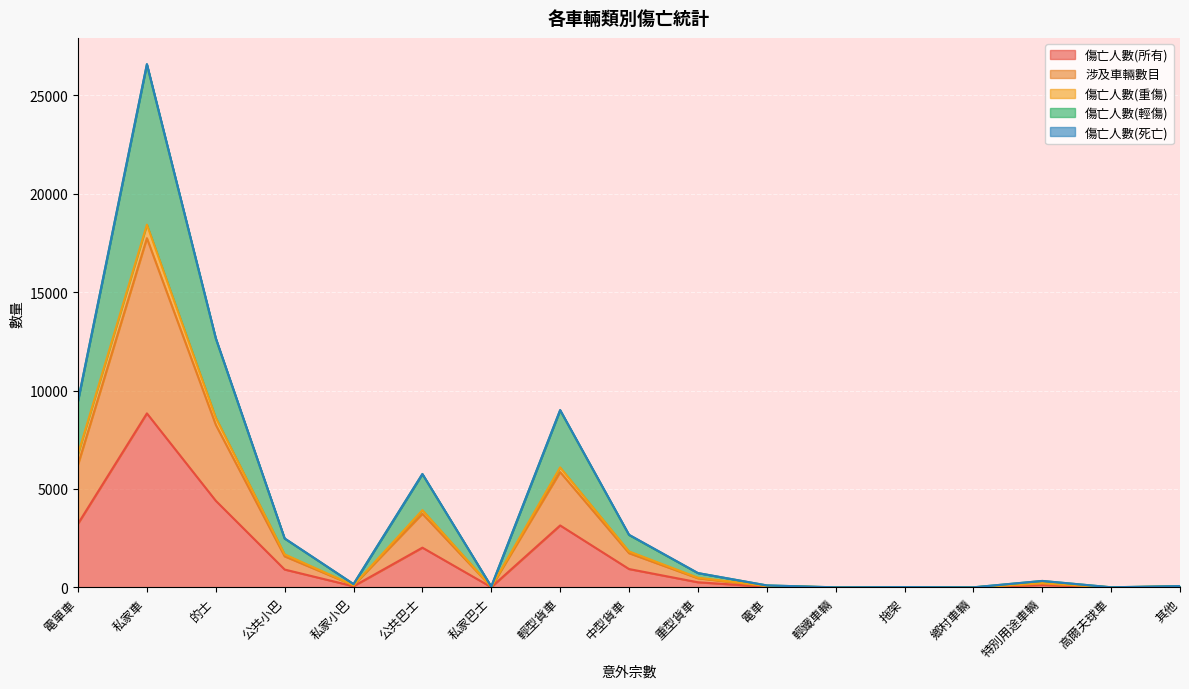

True or false: 涉及車輛數目 and 傷亡人數(輕傷) intersect in this chart.

False